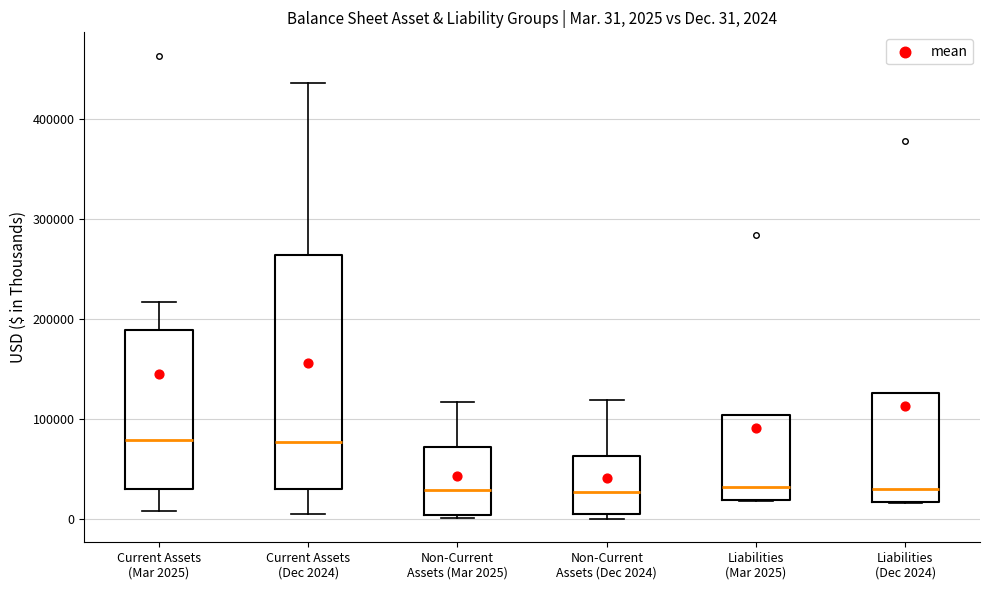

Comparing the boxes themselves (not the whiskers), which one is the tallest?

Current Assets (Dec 2024)